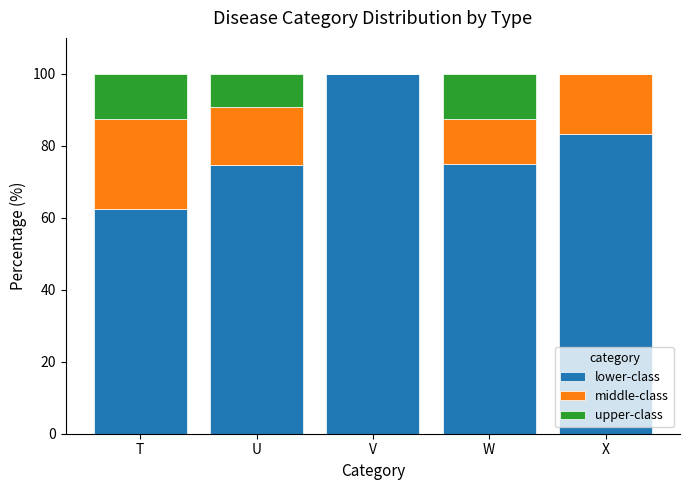

At which label is lower-class closest to 81?

X